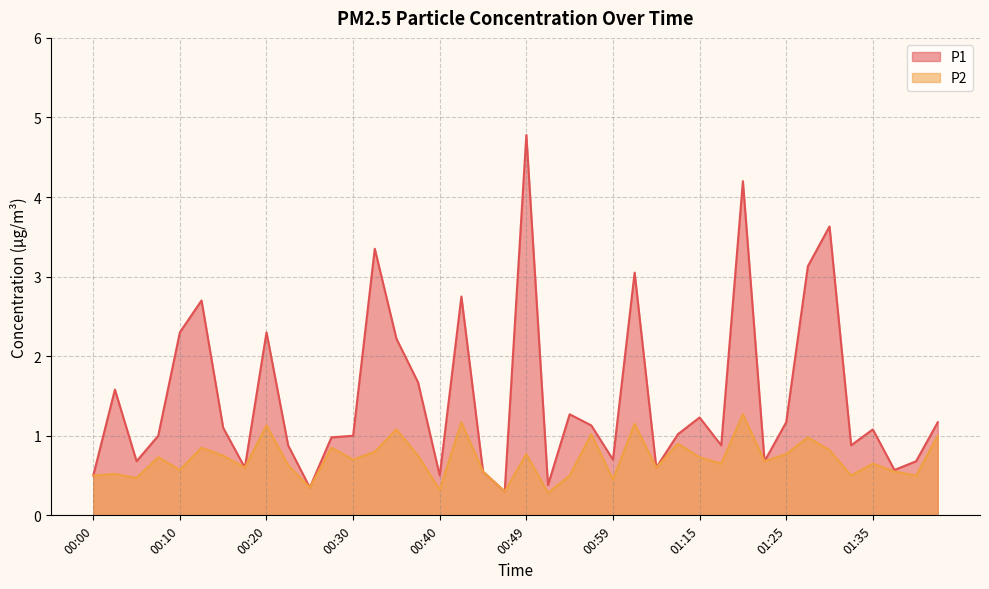

At which label does P1 first exceed 1?

00:03